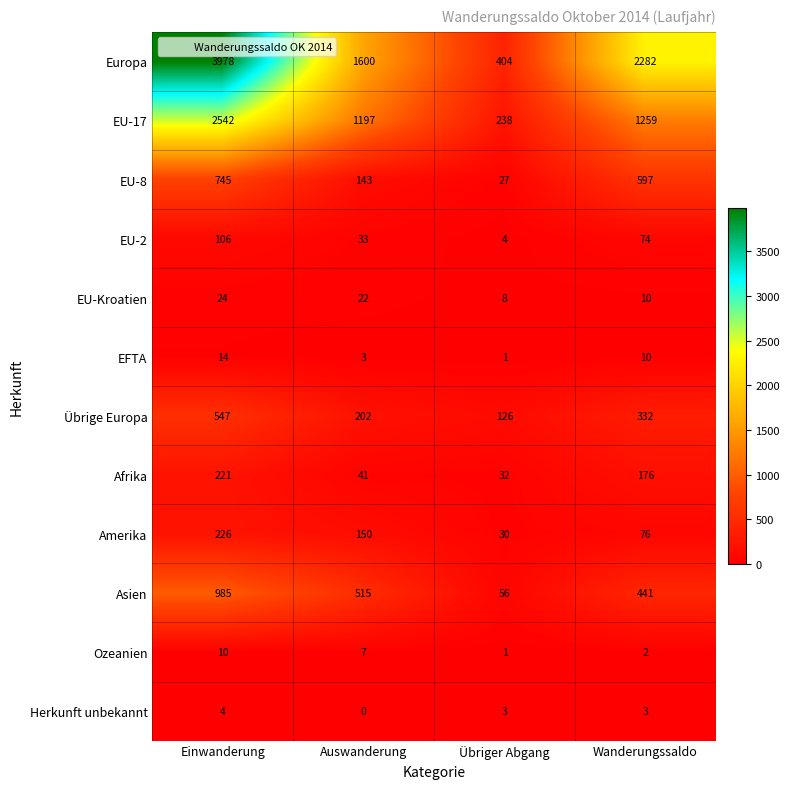

How many data points does each series have?

4